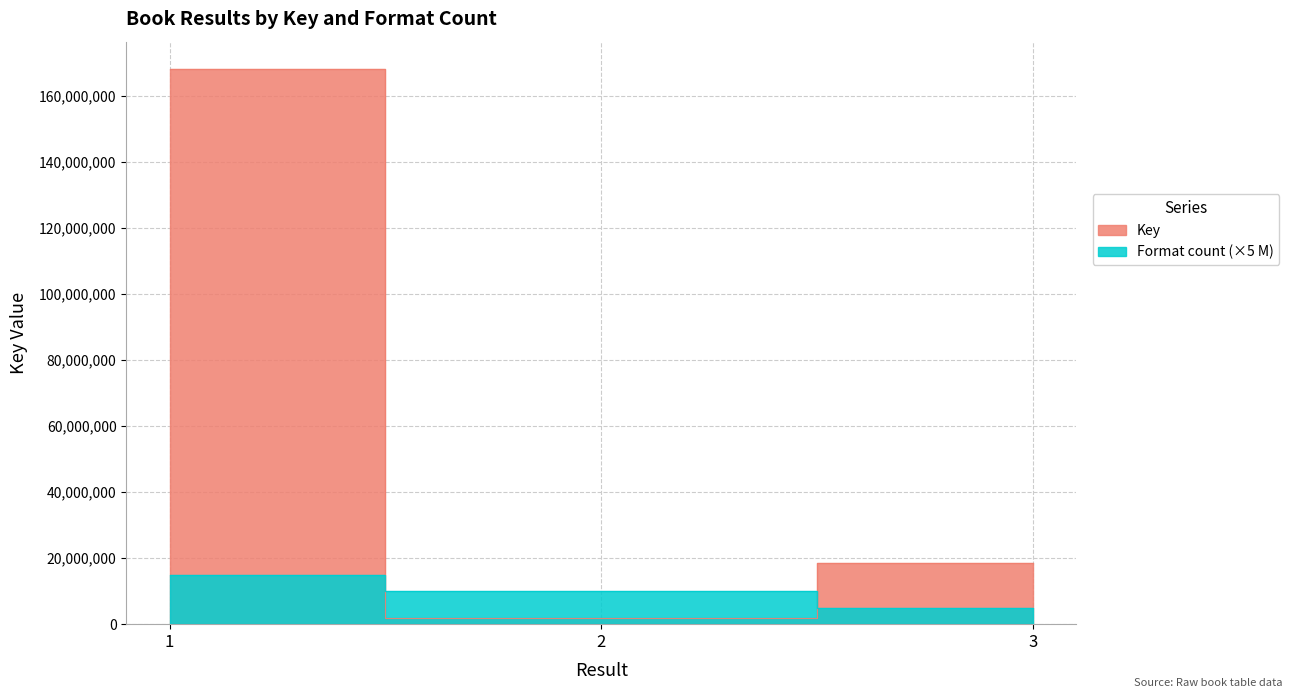

Where is Key nearest to the value 84923928?

3